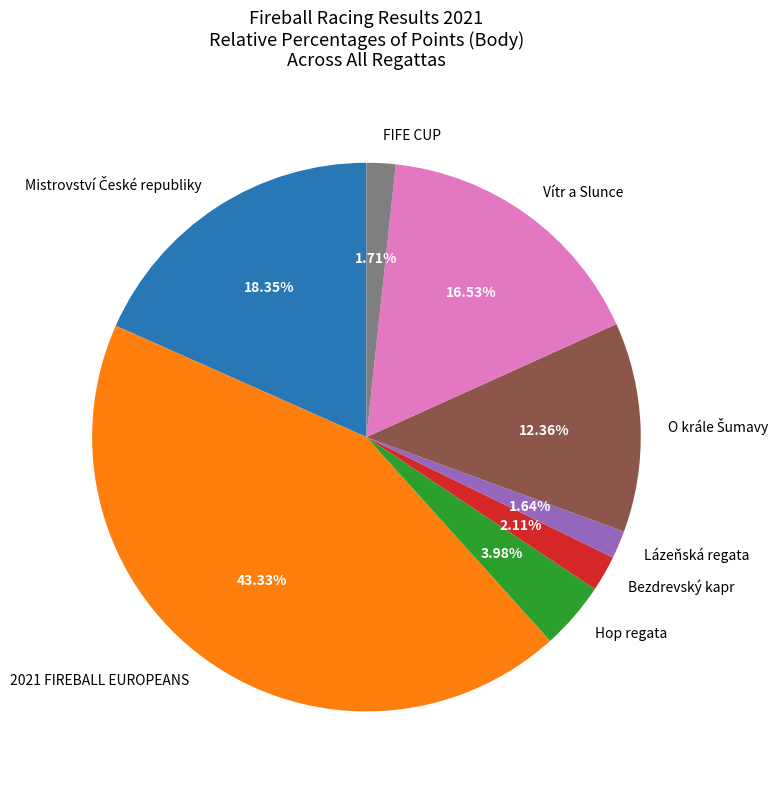

What is the largest slice in the pie chart?

2021 FIREBALL EUROPEANS